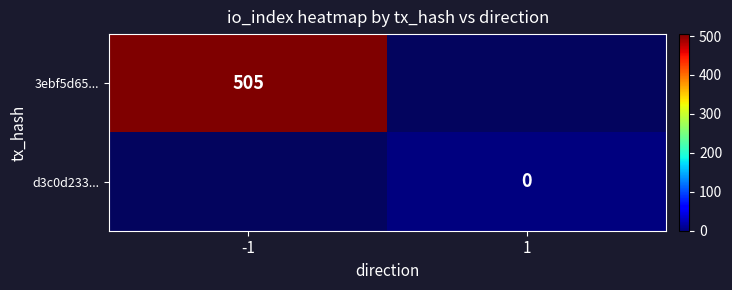

Which has a higher value, 1 or -1?

-1